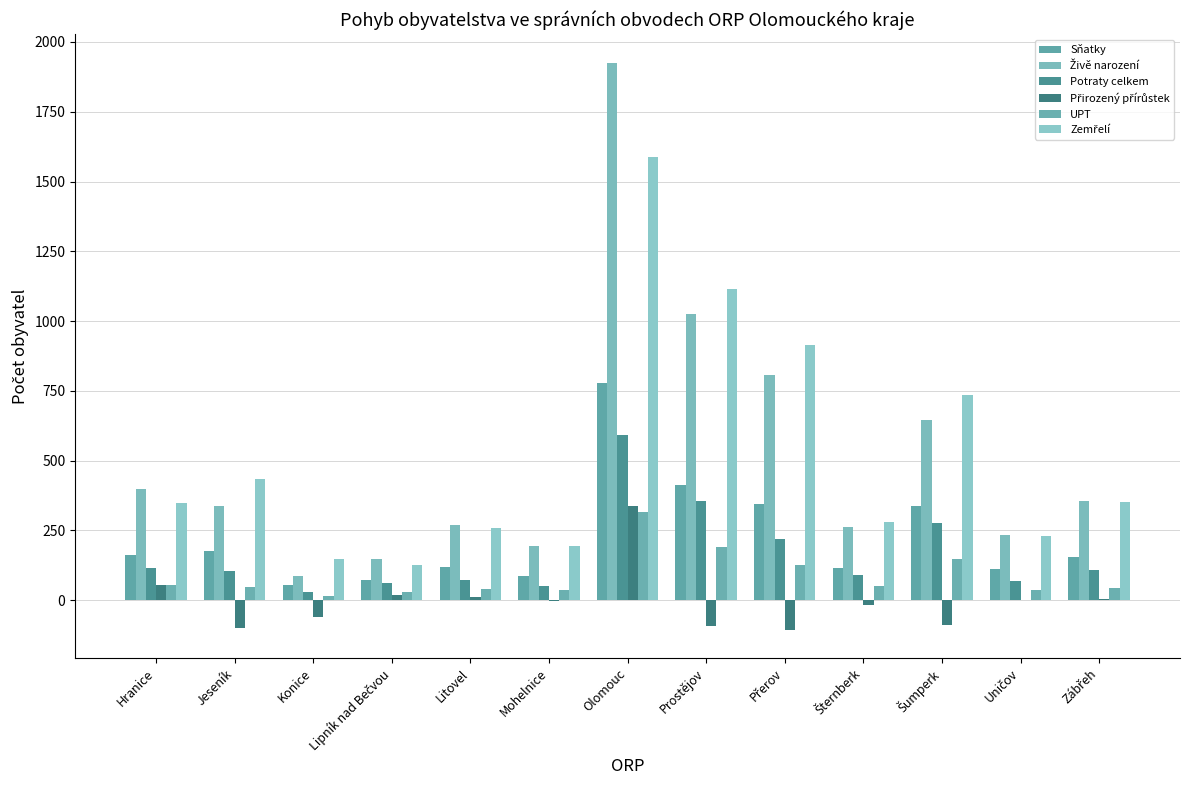

How many series are shown in this chart?

6